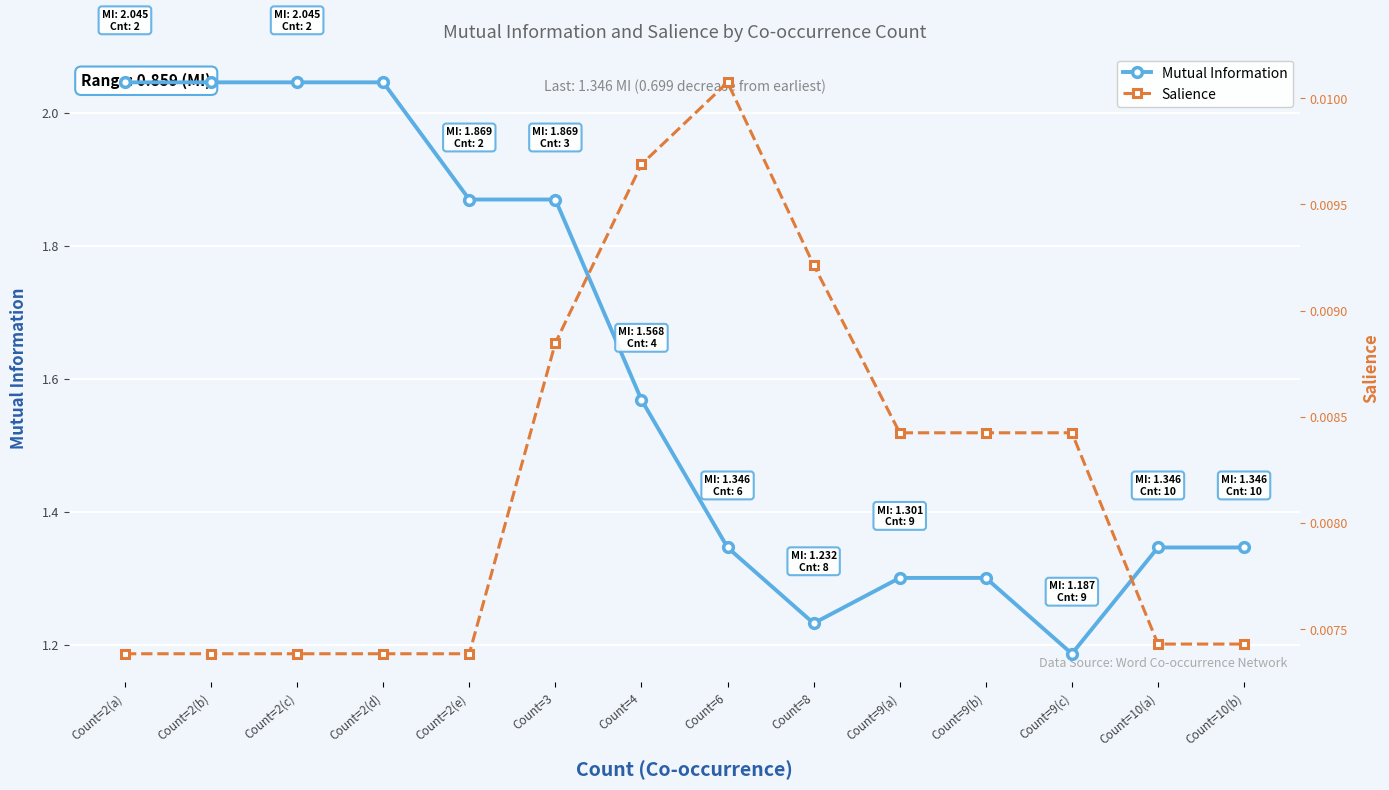

At Count=9(c), list the series in order from largest to smallest.

Mutual Information, Salience